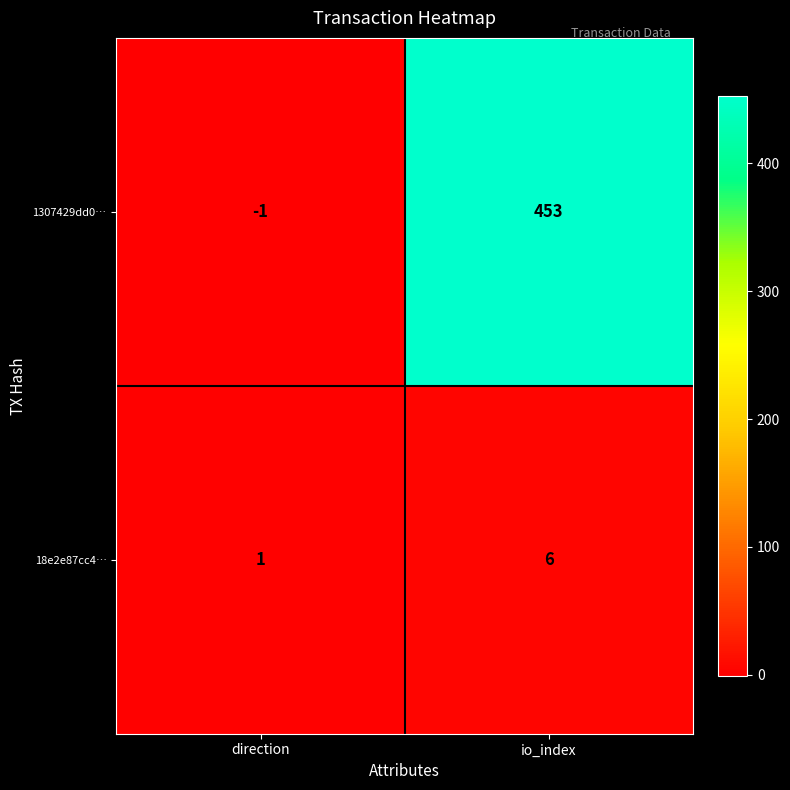

What is the sum of the 1307429dd0… values at direction and io_index?

452